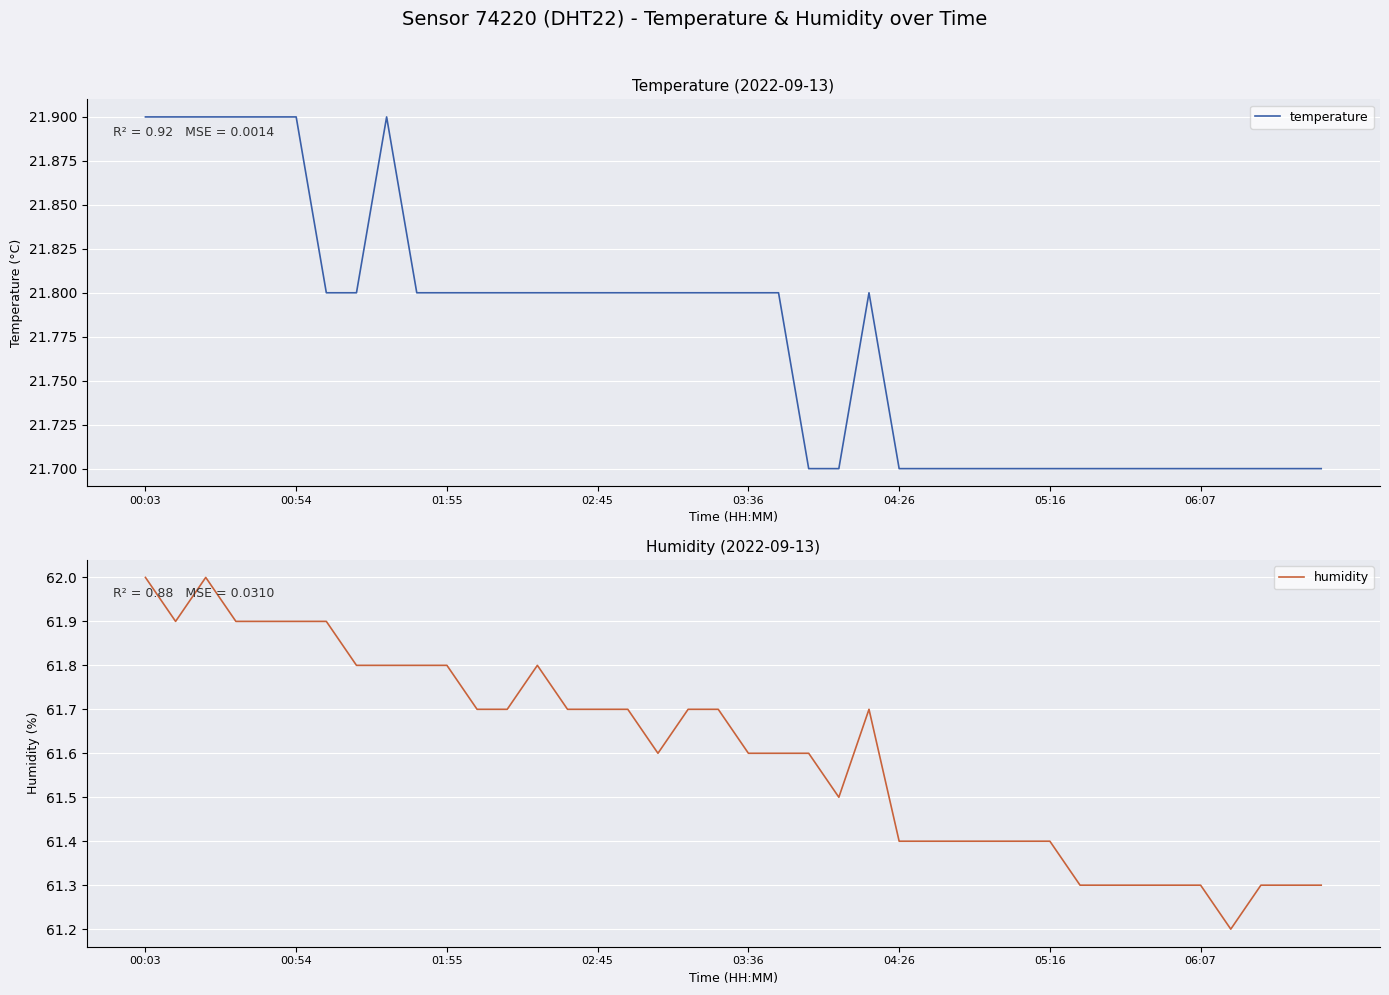

Between 11 and 12, which series saw the biggest shift?

temperature